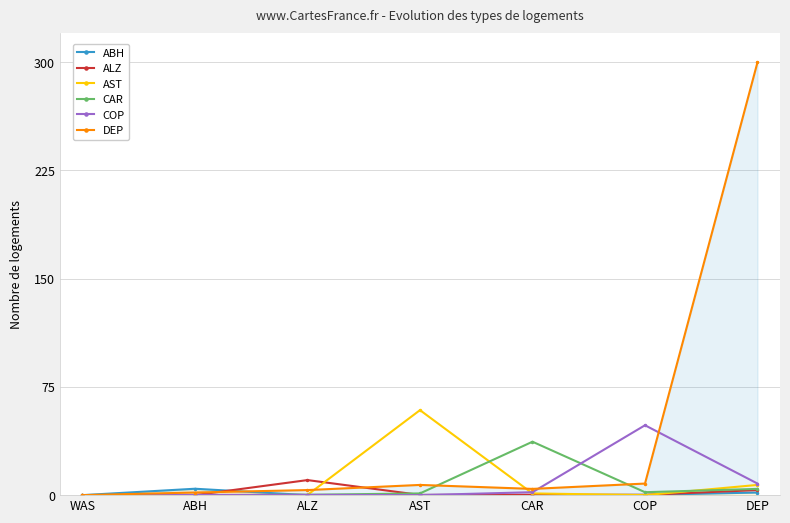

How many data points does each series have?

7